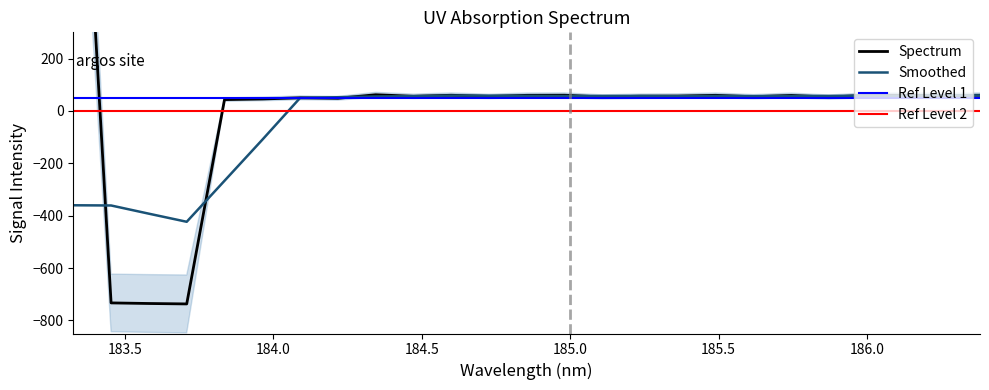

Rank the categories by value from lowest to highest.

183.708902444084, 183.581578338549, 183.454244186599, 183.836216491434, 183.963520468832, 184.2180981667, 184.090814364511, 185.87186373328, 185.108801175843, 185.617550454905, 184.727132205216, 184.472635443543, 185.236003806477, 185.363196237711, 186.253256684616, 185.744712217329, 184.854365363444, 185.490378457777, 186.126135978692, 184.59988889466, 186.380367096996, 185.99900499099, 184.981588357576, 184.345371863634, 183.3269